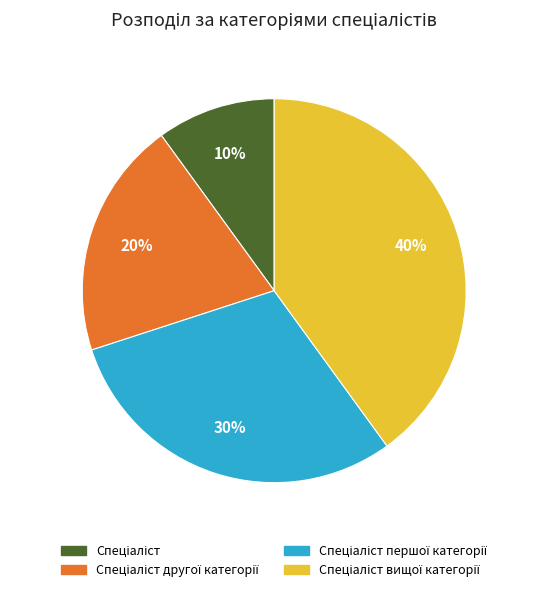

Does any single category account for the majority?

No